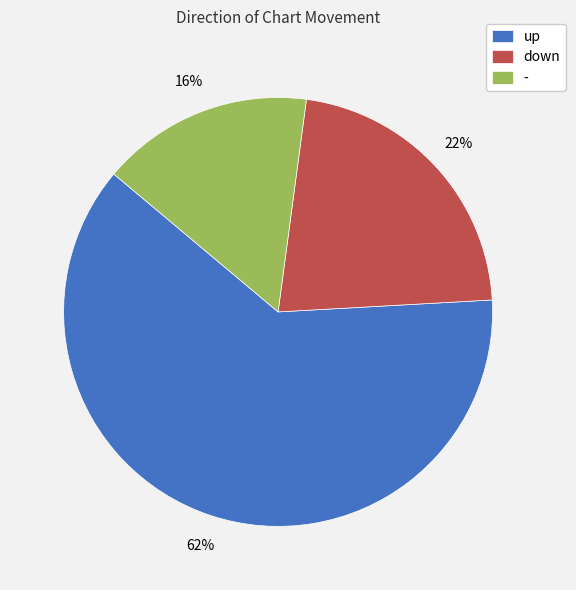

The down slice represents 16% of the pie. True or false?

False